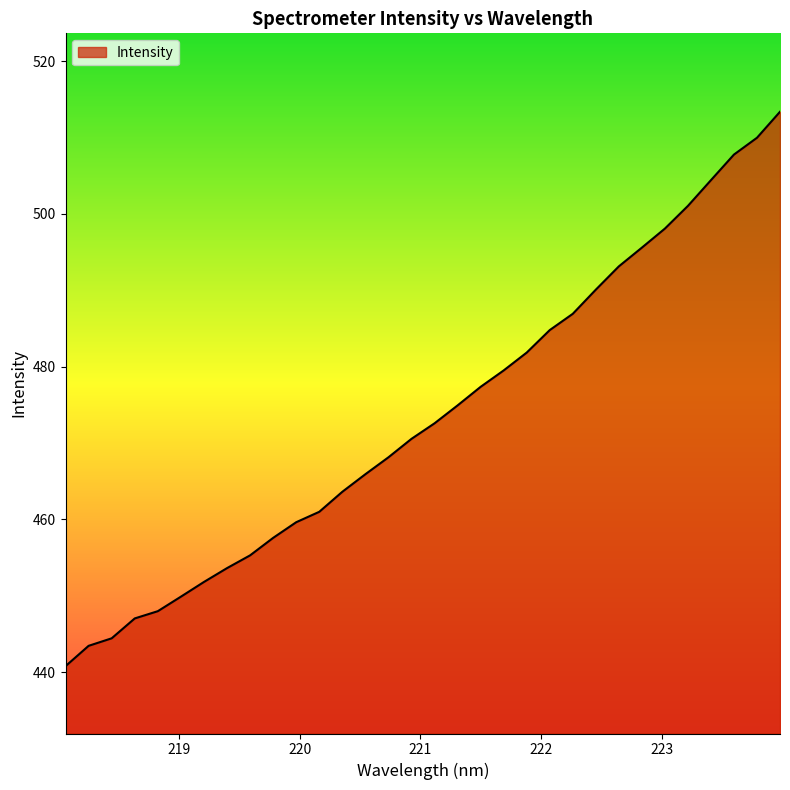

Reading left to right, extract all data points from this chart.

440.8	443.5	444.4	447.0	448.0	449.9	451.8	453.6	455.3	457.6	459.6	461.0	463.6	465.9	468.1	470.6	472.6	474.9	477.4	479.5	481.9	484.8	486.9	490.1	493.1	495.6	498.1	501.1	504.4	507.8	510.0	513.4